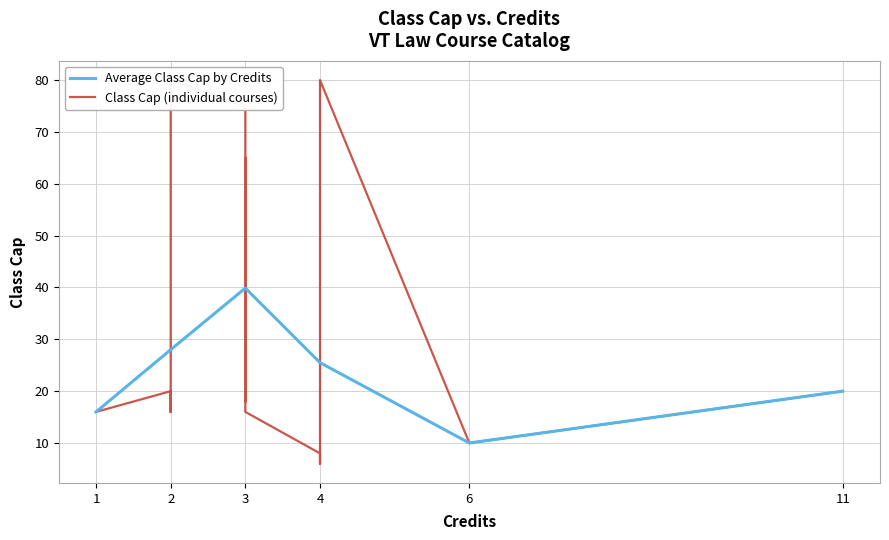

What is the maximum value for Average Class Cap by Credits?

39.9